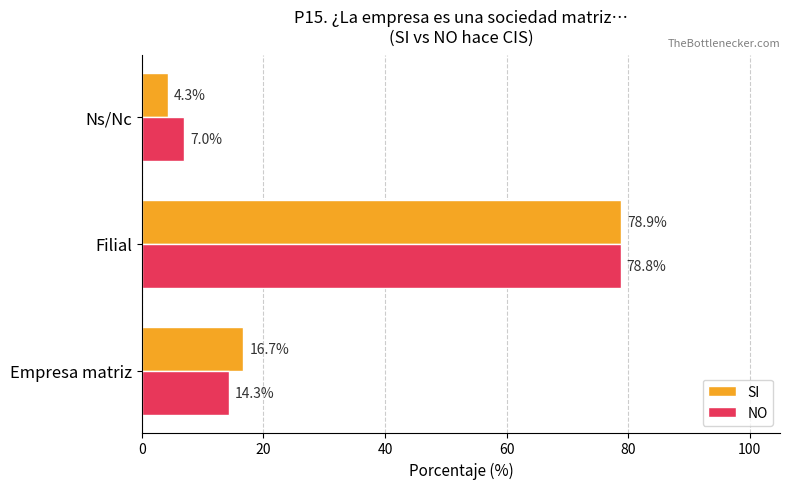

True or false: SI has a value of 78.9 at Filial.

True